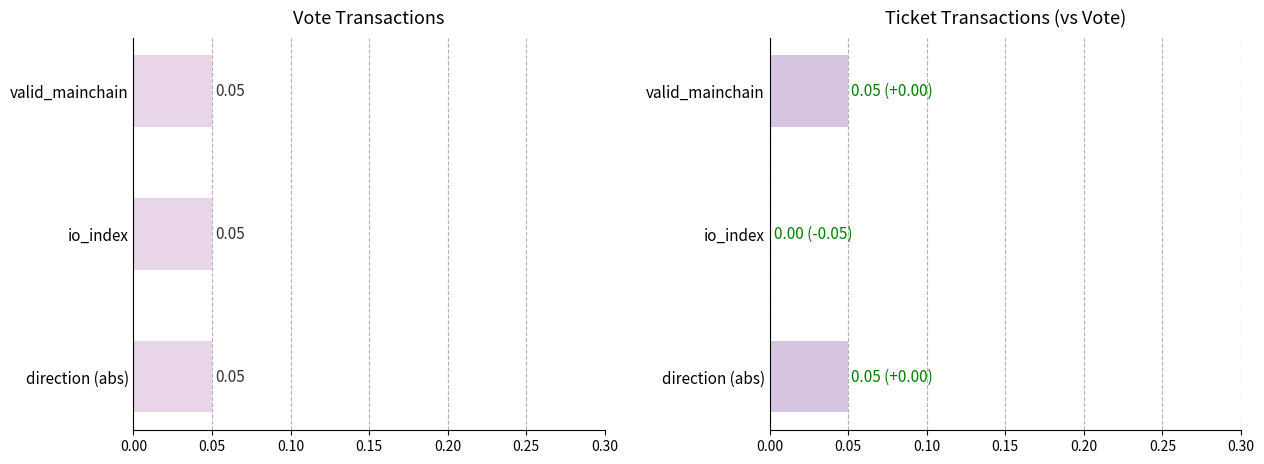

How many bars are there in total?

6